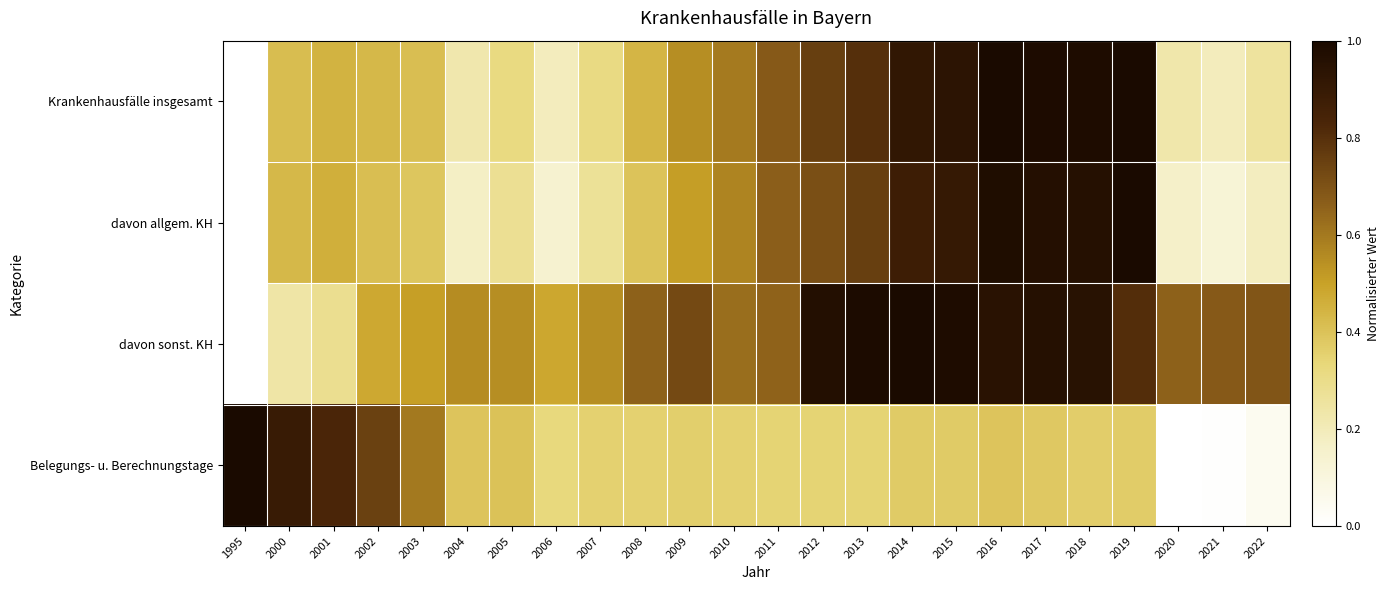

Reading left to right, transcribe all the data shown in this chart.

Krankenhausfälle insgesamt: 1995=0.0	2000=0.4	2001=0.4	2002=0.4	2003=0.4	2004=0.2	2005=0.3	2006=0.2	2007=0.3	2008=0.4	2009=0.5	2010=0.6	2011=0.7	2012=0.8	2013=0.8	2014=0.9	2015=0.9	2016=1.0	2017=1.0	2018=1.0	2019=1.0	2020=0.2	2021=0.2	2022=0.3
davon allgem. KH: 1995=0.0	2000=0.4	2001=0.5	2002=0.4	2003=0.4	2004=0.2	2005=0.3	2006=0.1	2007=0.3	2008=0.4	2009=0.5	2010=0.6	2011=0.7	2012=0.7	2013=0.8	2014=0.9	2015=0.9	2016=1.0	2017=1.0	2018=1.0	2019=1.0	2020=0.2	2021=0.1	2022=0.2
davon sonst. KH: 1995=0.0	2000=0.2	2001=0.3	2002=0.5	2003=0.5	2004=0.6	2005=0.5	2006=0.5	2007=0.5	2008=0.7	2009=0.7	2010=0.6	2011=0.7	2012=1.0	2013=1.0	2014=1.0	2015=1.0	2016=0.9	2017=1.0	2018=0.9	2019=0.8	2020=0.7	2021=0.7	2022=0.7
Belegungs- u. Berechnungstage: 1995=1.0	2000=0.9	2001=0.8	2002=0.7	2003=0.6	2004=0.4	2005=0.4	2006=0.3	2007=0.4	2008=0.4	2009=0.4	2010=0.4	2011=0.3	2012=0.3	2013=0.3	2014=0.4	2015=0.4	2016=0.4	2017=0.4	2018=0.4	2019=0.4	2020=0.0	2021=0.0	2022=0.0